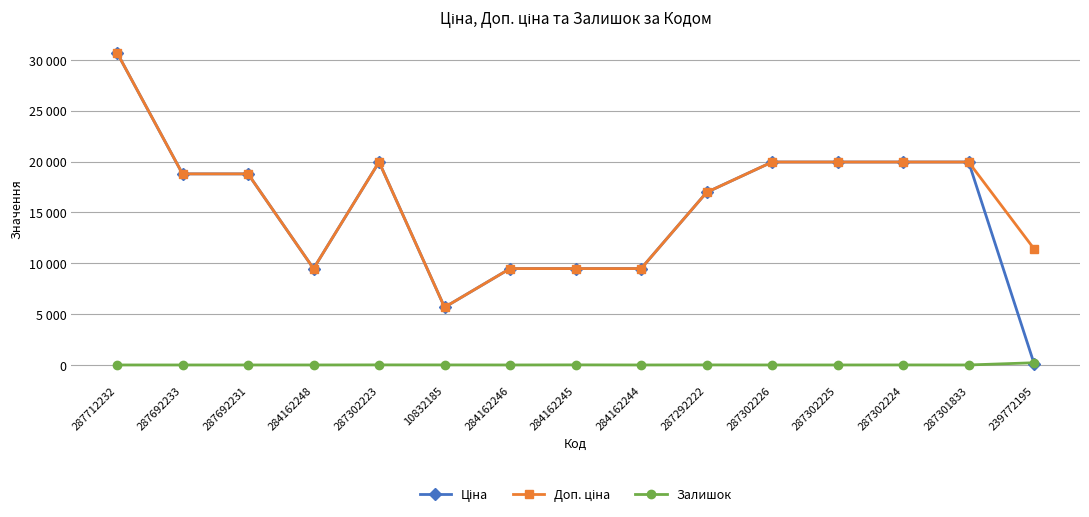

In Ціна, how many points are lower than both neighbors (excluding endpoints)?

2